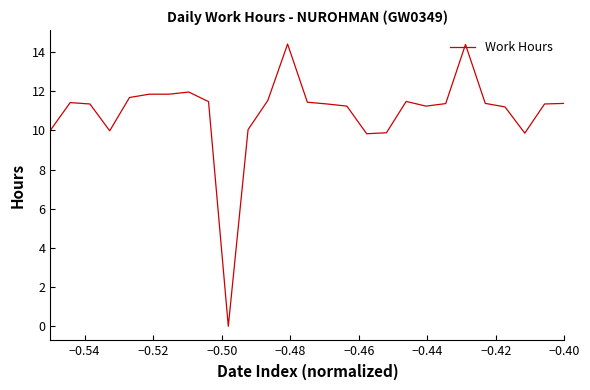

What is the greatest value displayed?

14.4